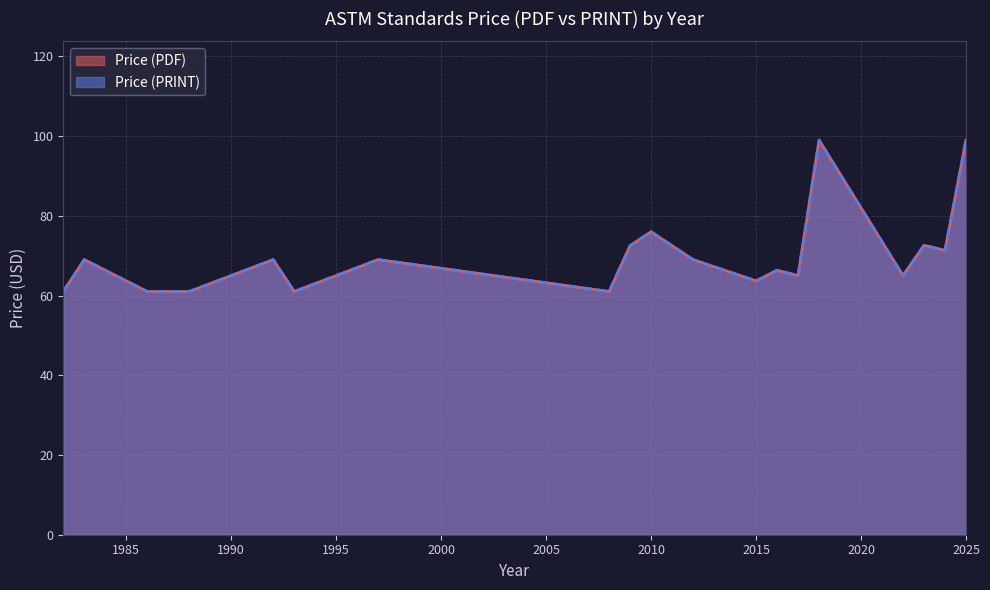

At how many categories does at least one series exceed 87?

4